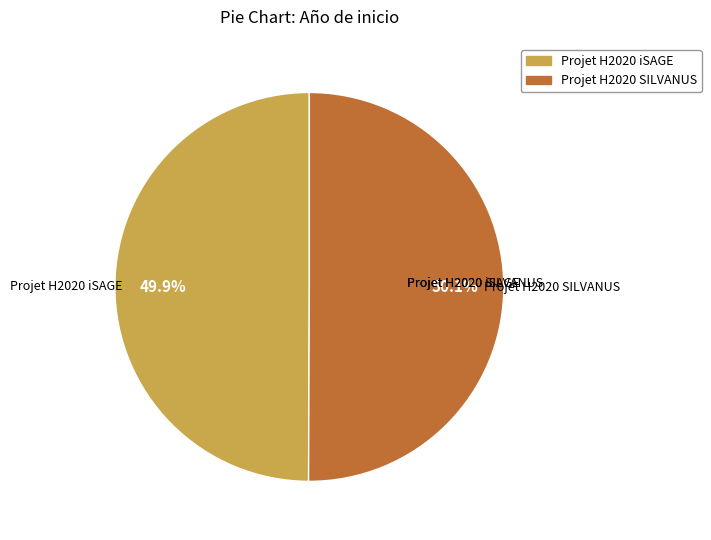

What percentage is the Projet H2020 SILVANUS slice, to the nearest percent?

50%